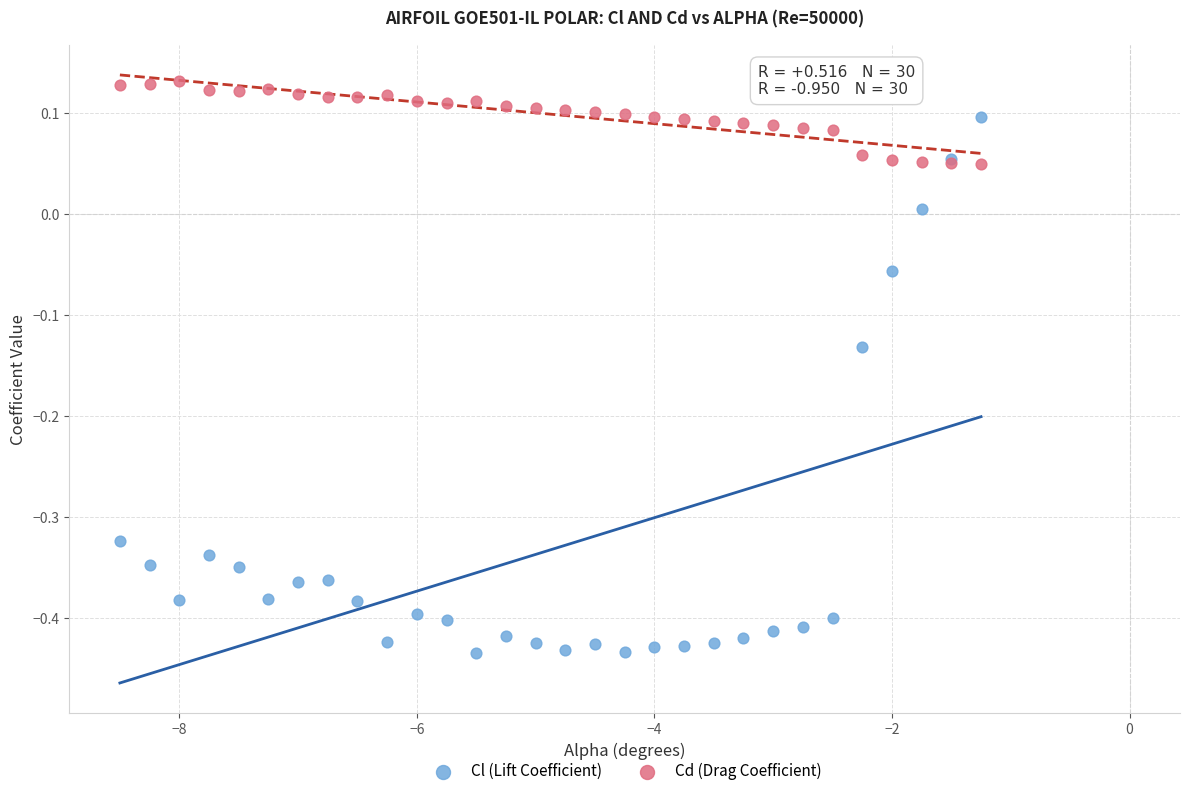

Which series contains the lowest Y value?

Cl (Lift Coefficient)